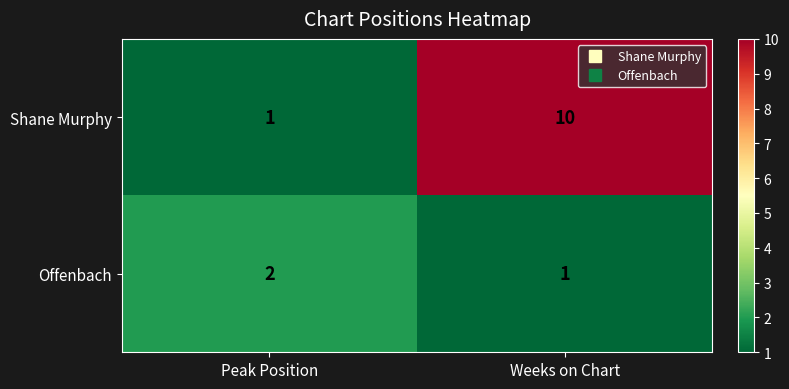

Rank the series by their maximum value, from highest to lowest.

Shane Murphy, Offenbach